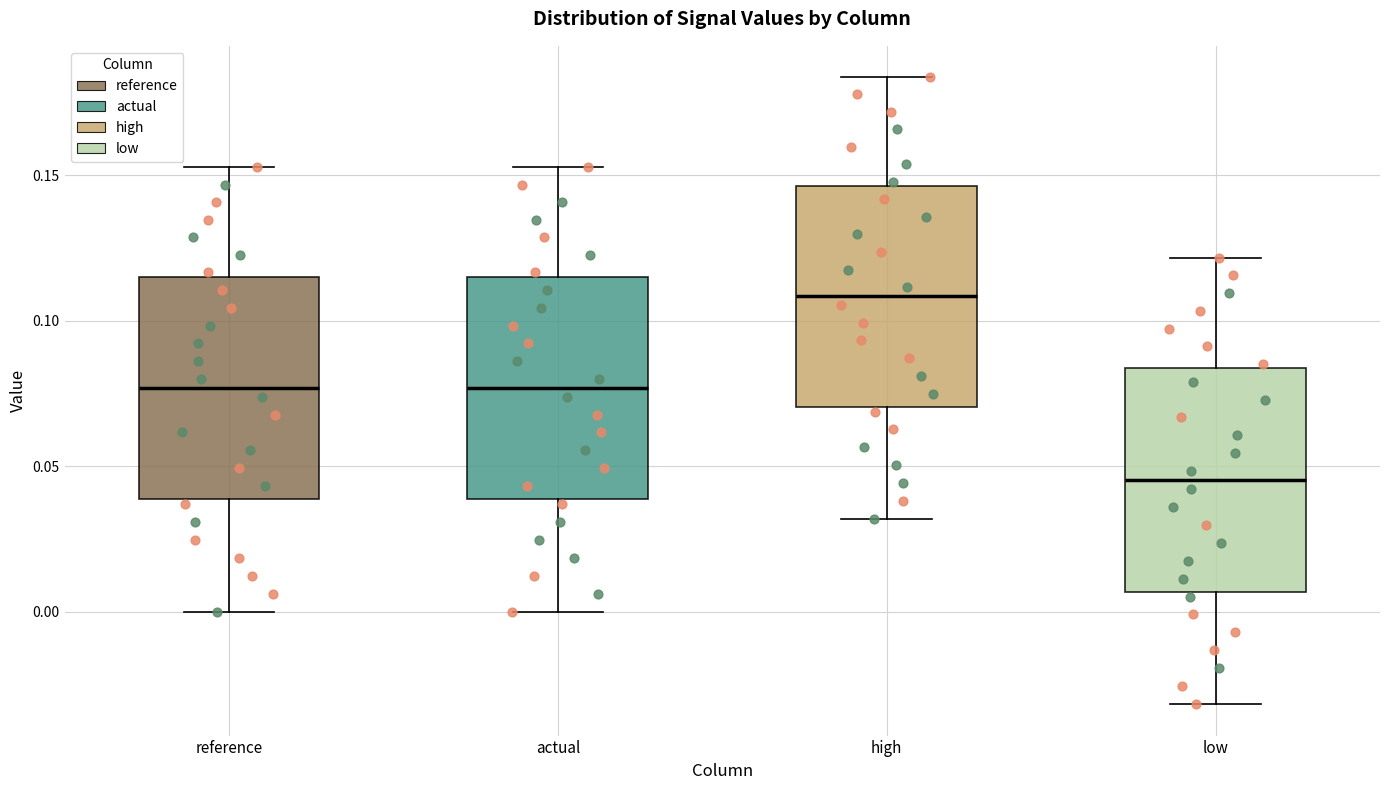

Reading left to right, read every box against the y-axis: the position of its median line, the range the box covers, and the ends of its whiskers. The values are not printed on the chart, so give them approximately, as read against the axis.

reference: median 0.075, box 0.040 to 0.115, whiskers 0.000 to 0.155
actual: median 0.075, box 0.040 to 0.115, whiskers 0.000 to 0.155
high: median 0.110, box 0.070 to 0.145, whiskers 0.030 to 0.185
low: median 0.045, box 0.005 to 0.085, whiskers -0.030 to 0.120